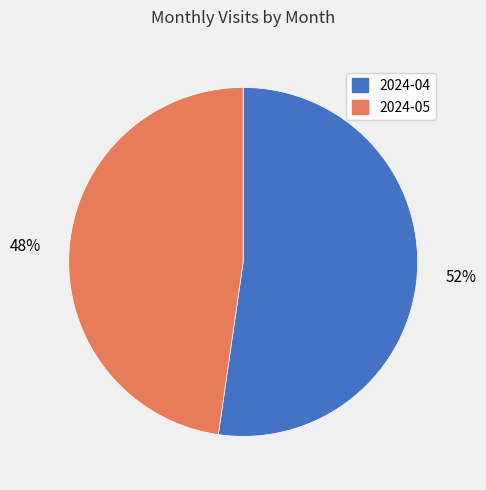

To the nearest percent, what portion does 2024-05 represent?

48%